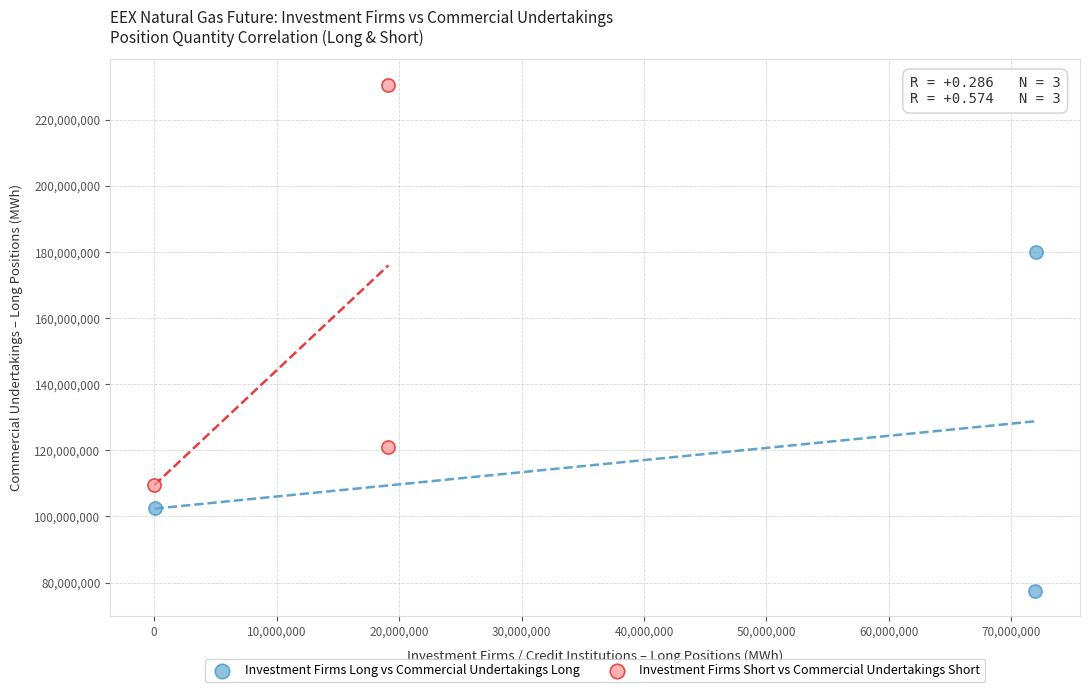

Which series contains the lowest Y value?

Investment Firms Long vs Commercial Undertakings Long